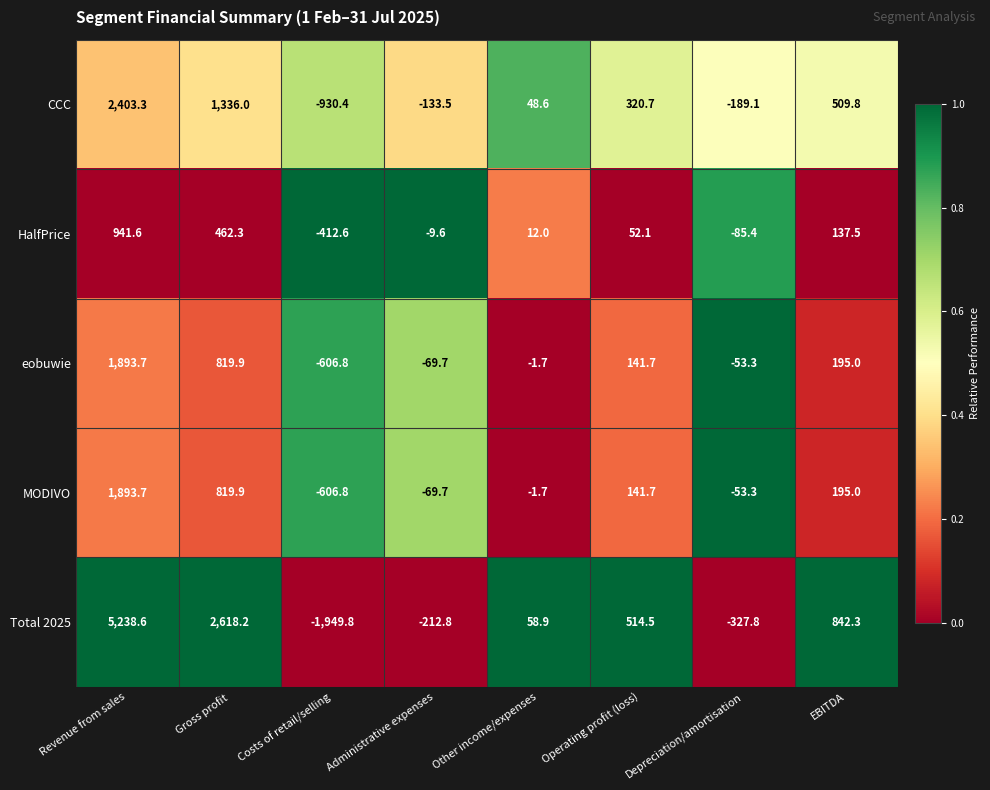

How many negative values does the eobuwie series have?

4